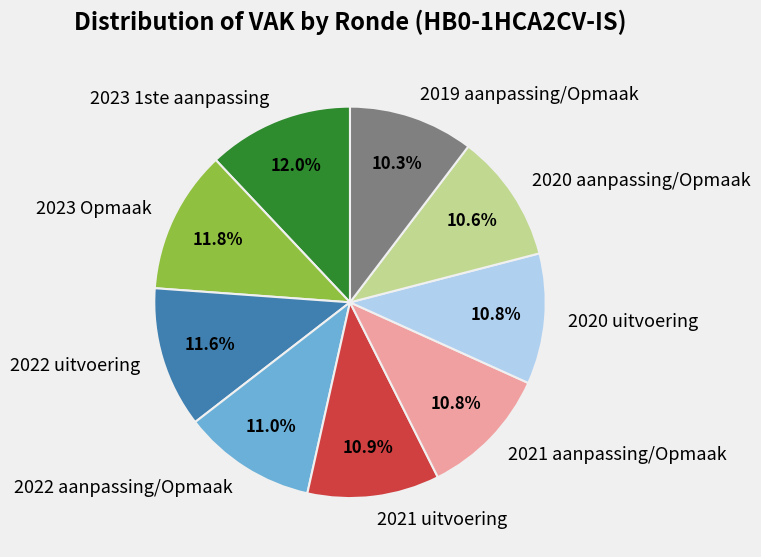

How much of the chart is everything except 2023 Opmaak?

88.2%